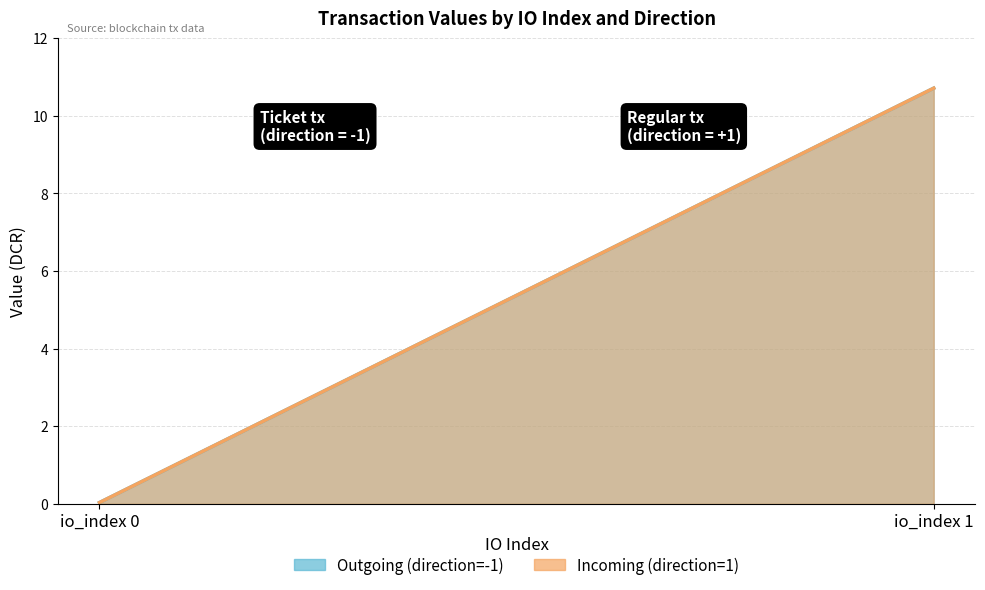

Which category has the lowest value across all series?

io_index 0